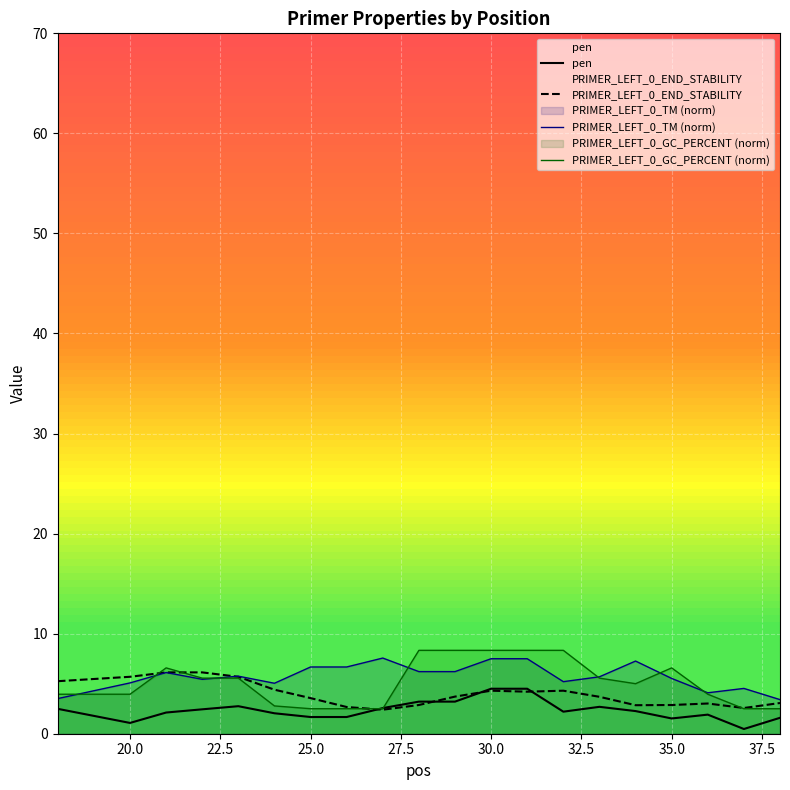

What are all the series names shown in the legend?

pen, PRIMER_LEFT_0_TM, PRIMER_LEFT_0_GC_PERCENT, PRIMER_LEFT_0_END_STABILITY